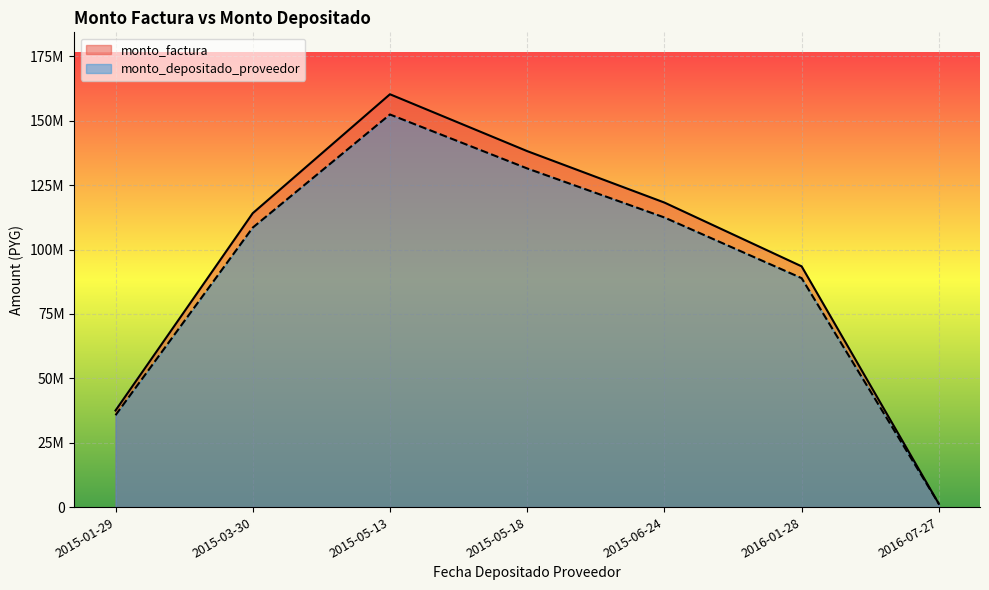

True or false: monto_depositado_proveedor has a value of 94565872 at 2015-05-13.

False